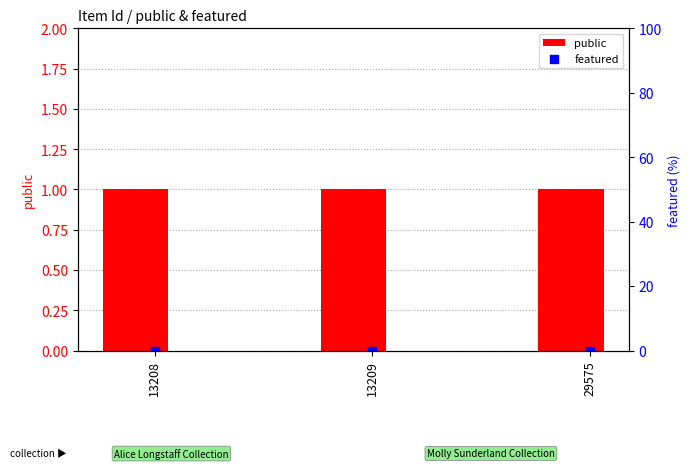

What are all the series names shown in the legend?

public, featured